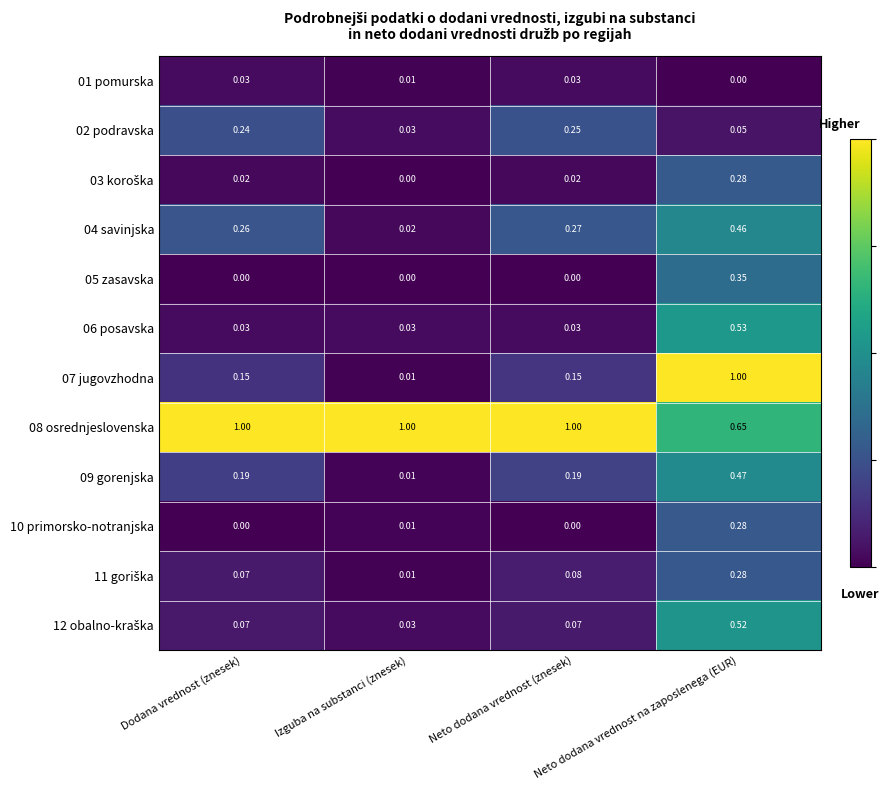

At which label does 06 posavska reach its peak?

Neto dodana vrednost na zaposlenega (EUR)